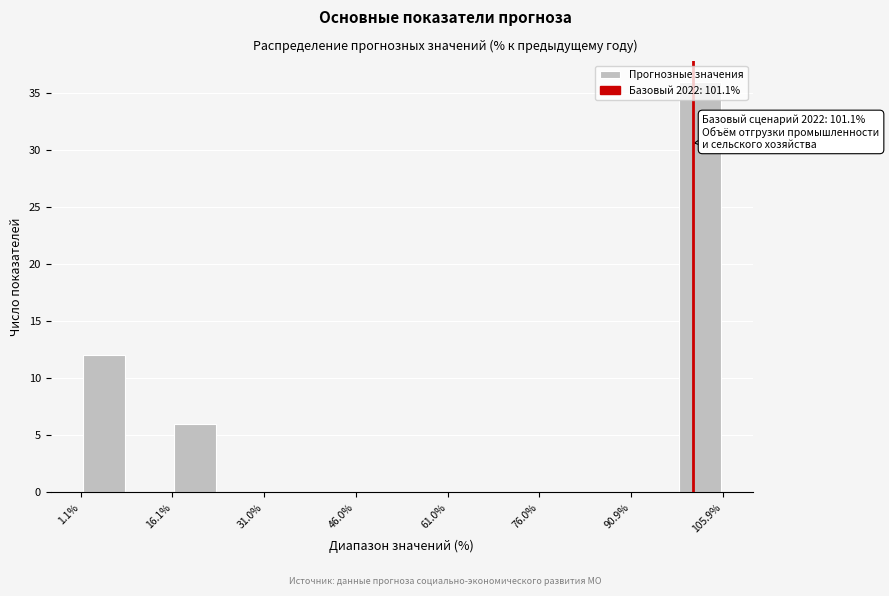

Read against the x-axis, roughly where is the centre of the tallest bar?

102